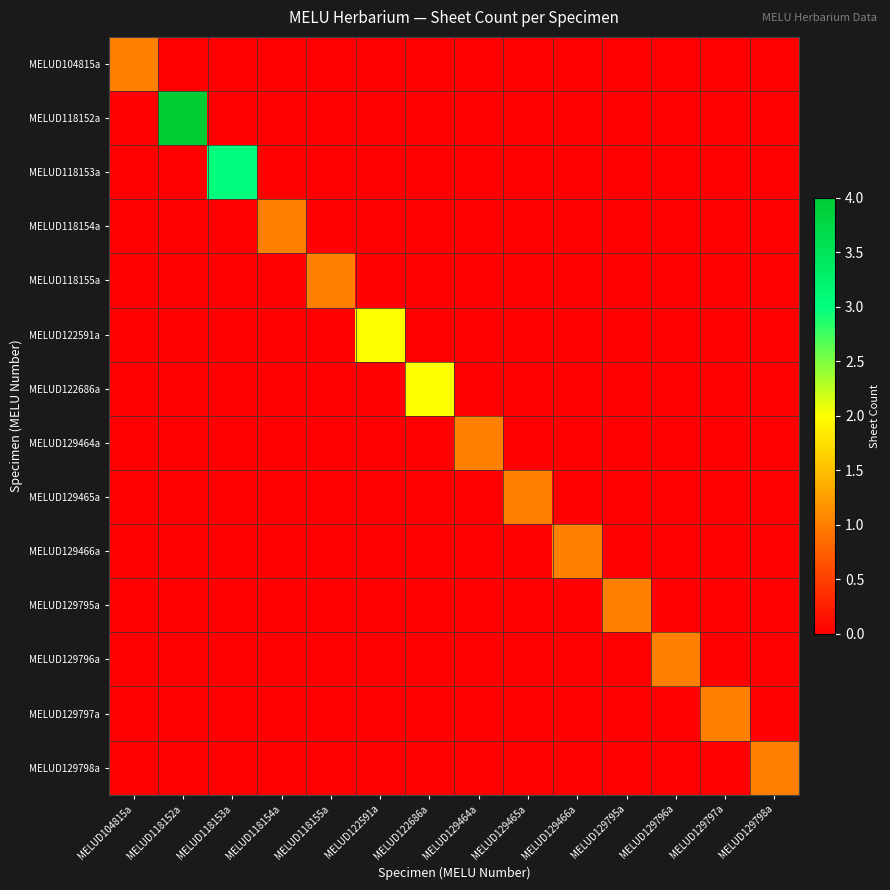

Which series has the largest total across all categories?

MELUD118152a